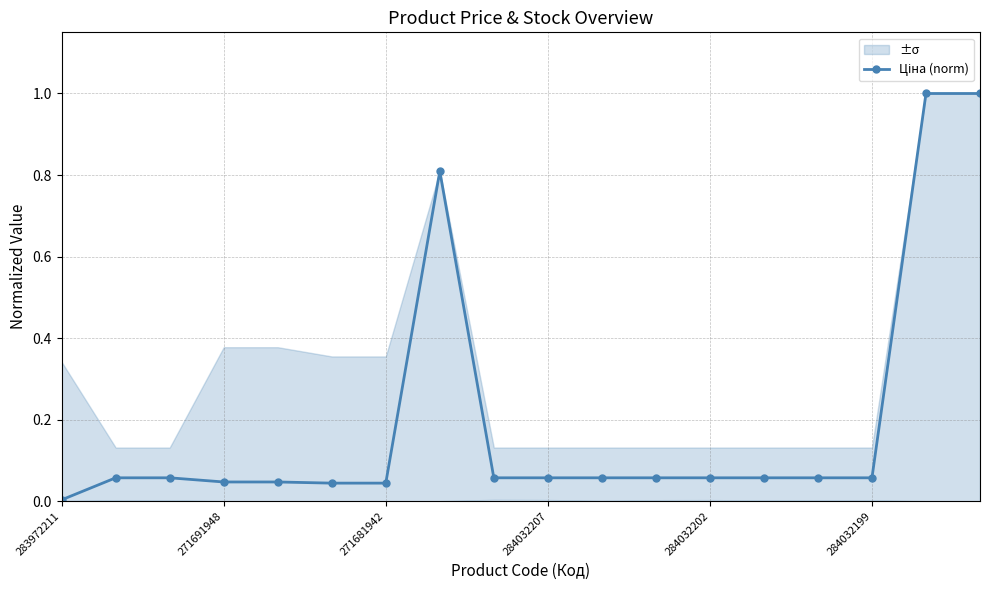

At which category does the chart reach its minimum across all series?

283972211